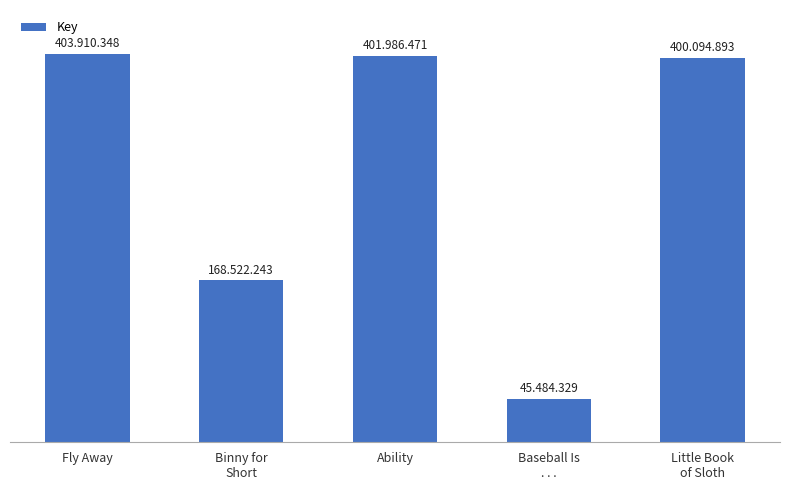

At which label is the value closest to 224697338?

Binny for
Short